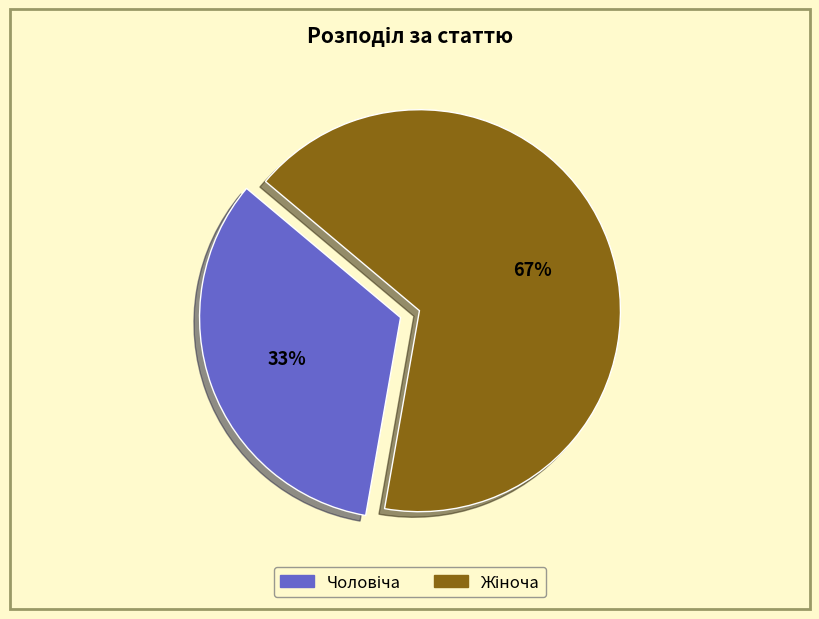

Is there a majority slice in this chart?

Yes